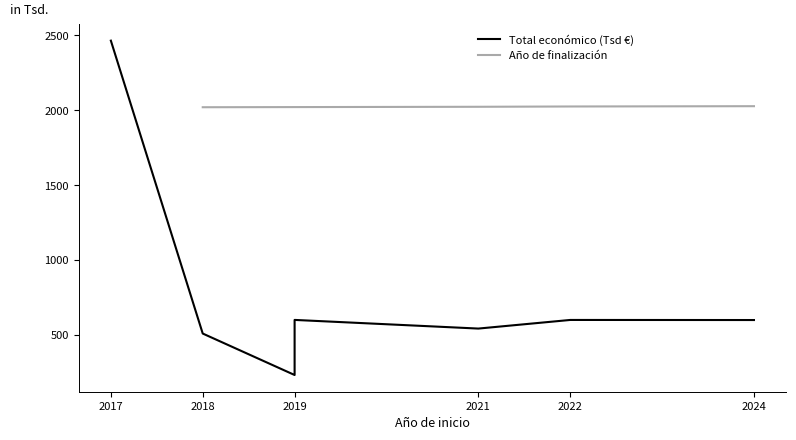

What are all the series names shown in the legend?

Total económico (Tsd €), Año de finalización